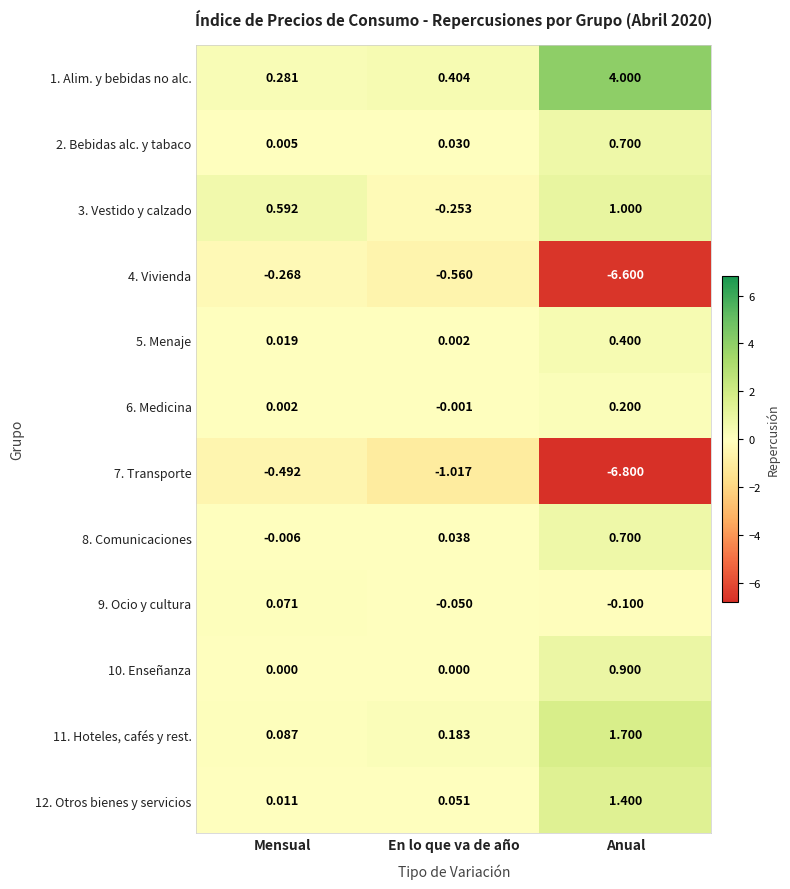

What is the maximum value shown in the chart?

4.0